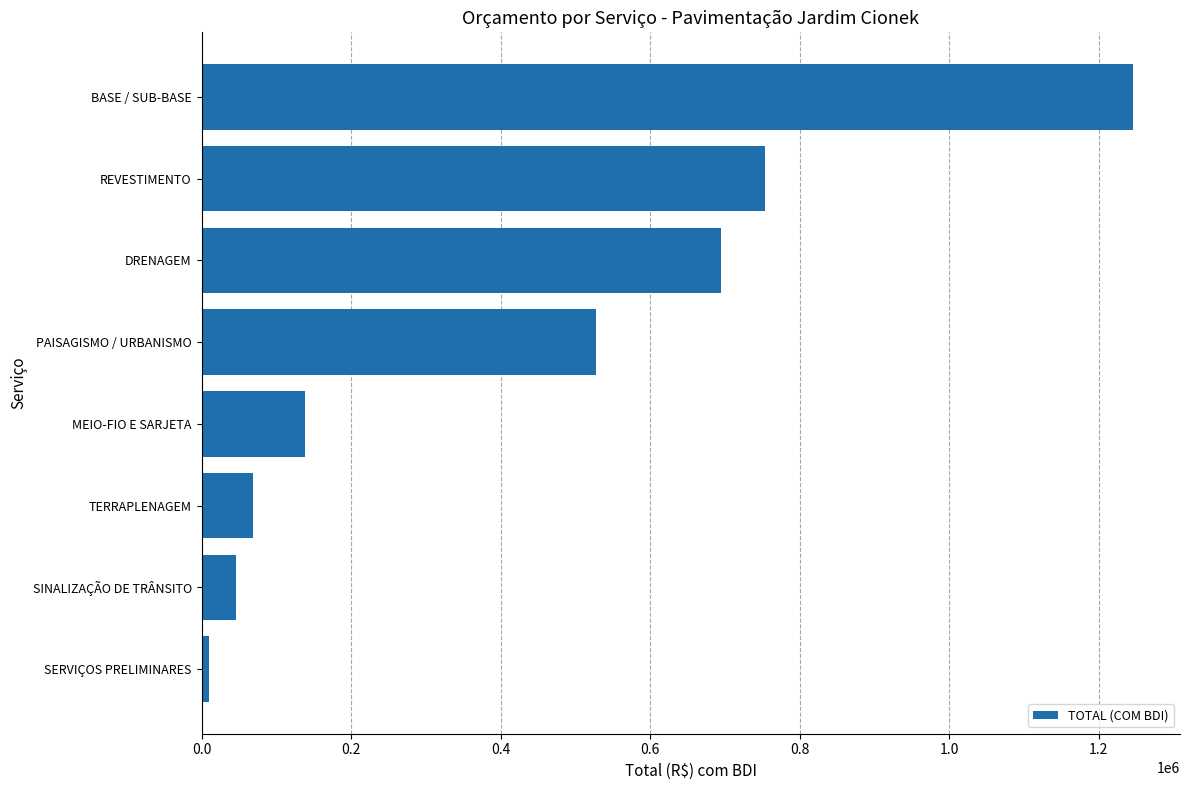

What is the average value?

435770.9